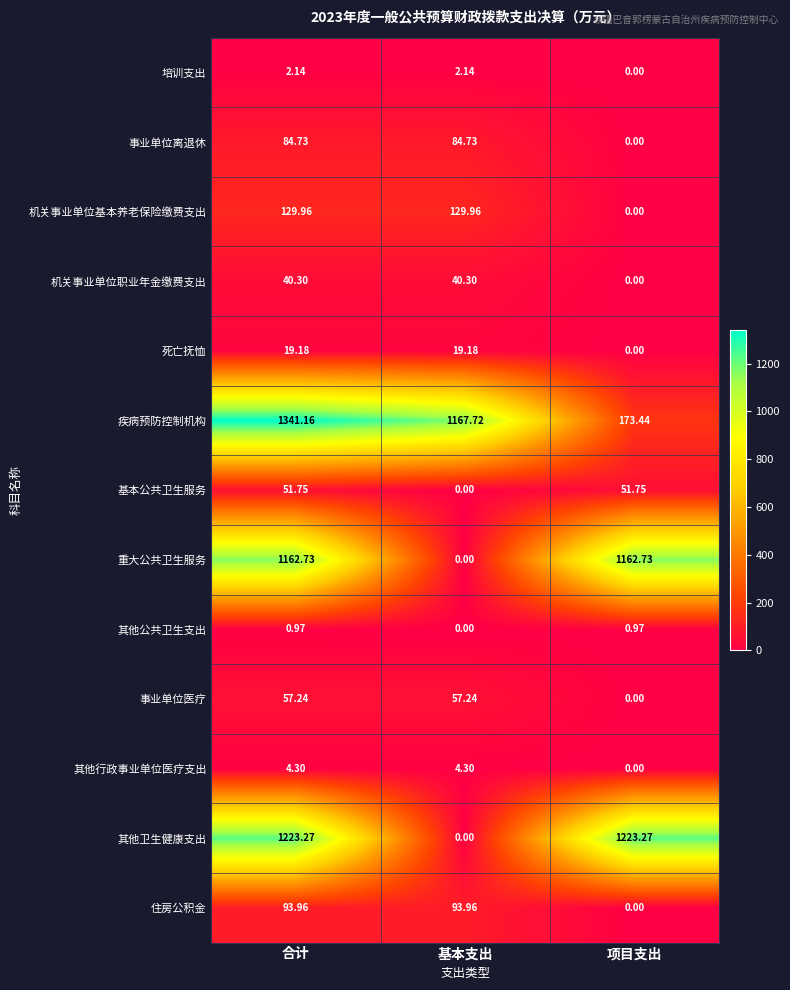

Which series has the largest range (max minus min)?

其他卫生健康支出